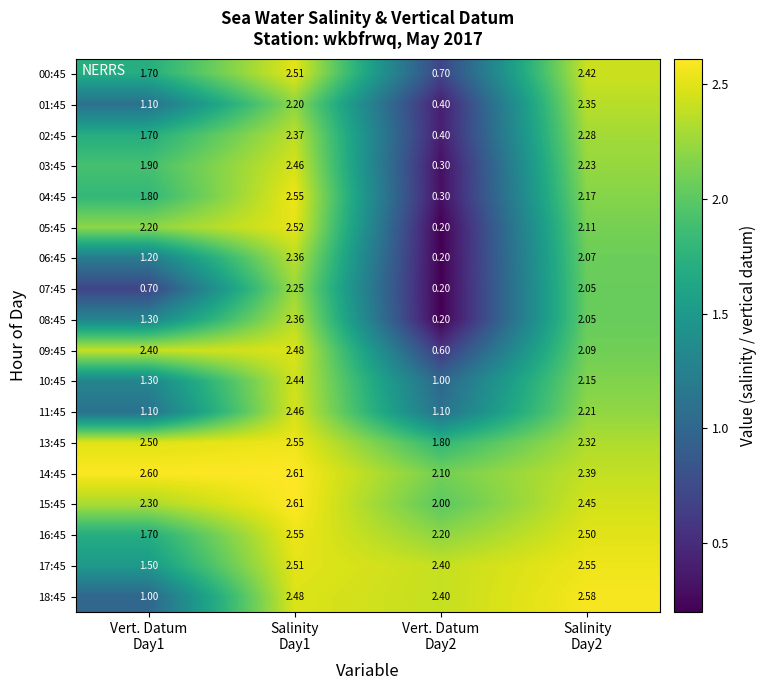

At how many categories does at least one series exceed 0?

4